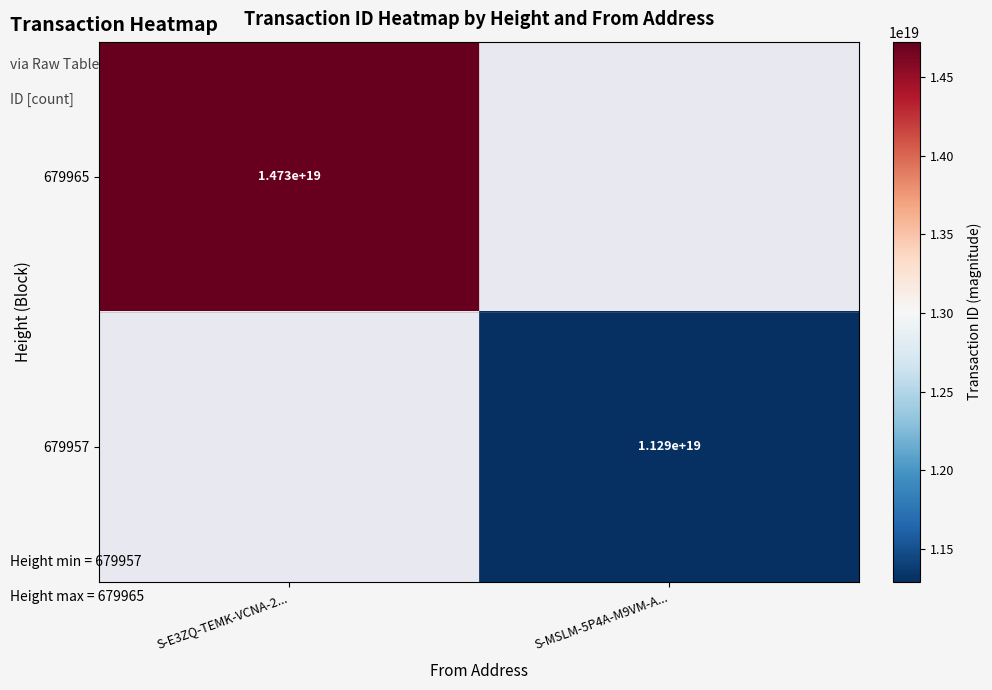

Which has a higher value, S-MSLM-5P4A-M9VM-A... or S-E3ZQ-TEMK-VCNA-2...?

S-E3ZQ-TEMK-VCNA-2...